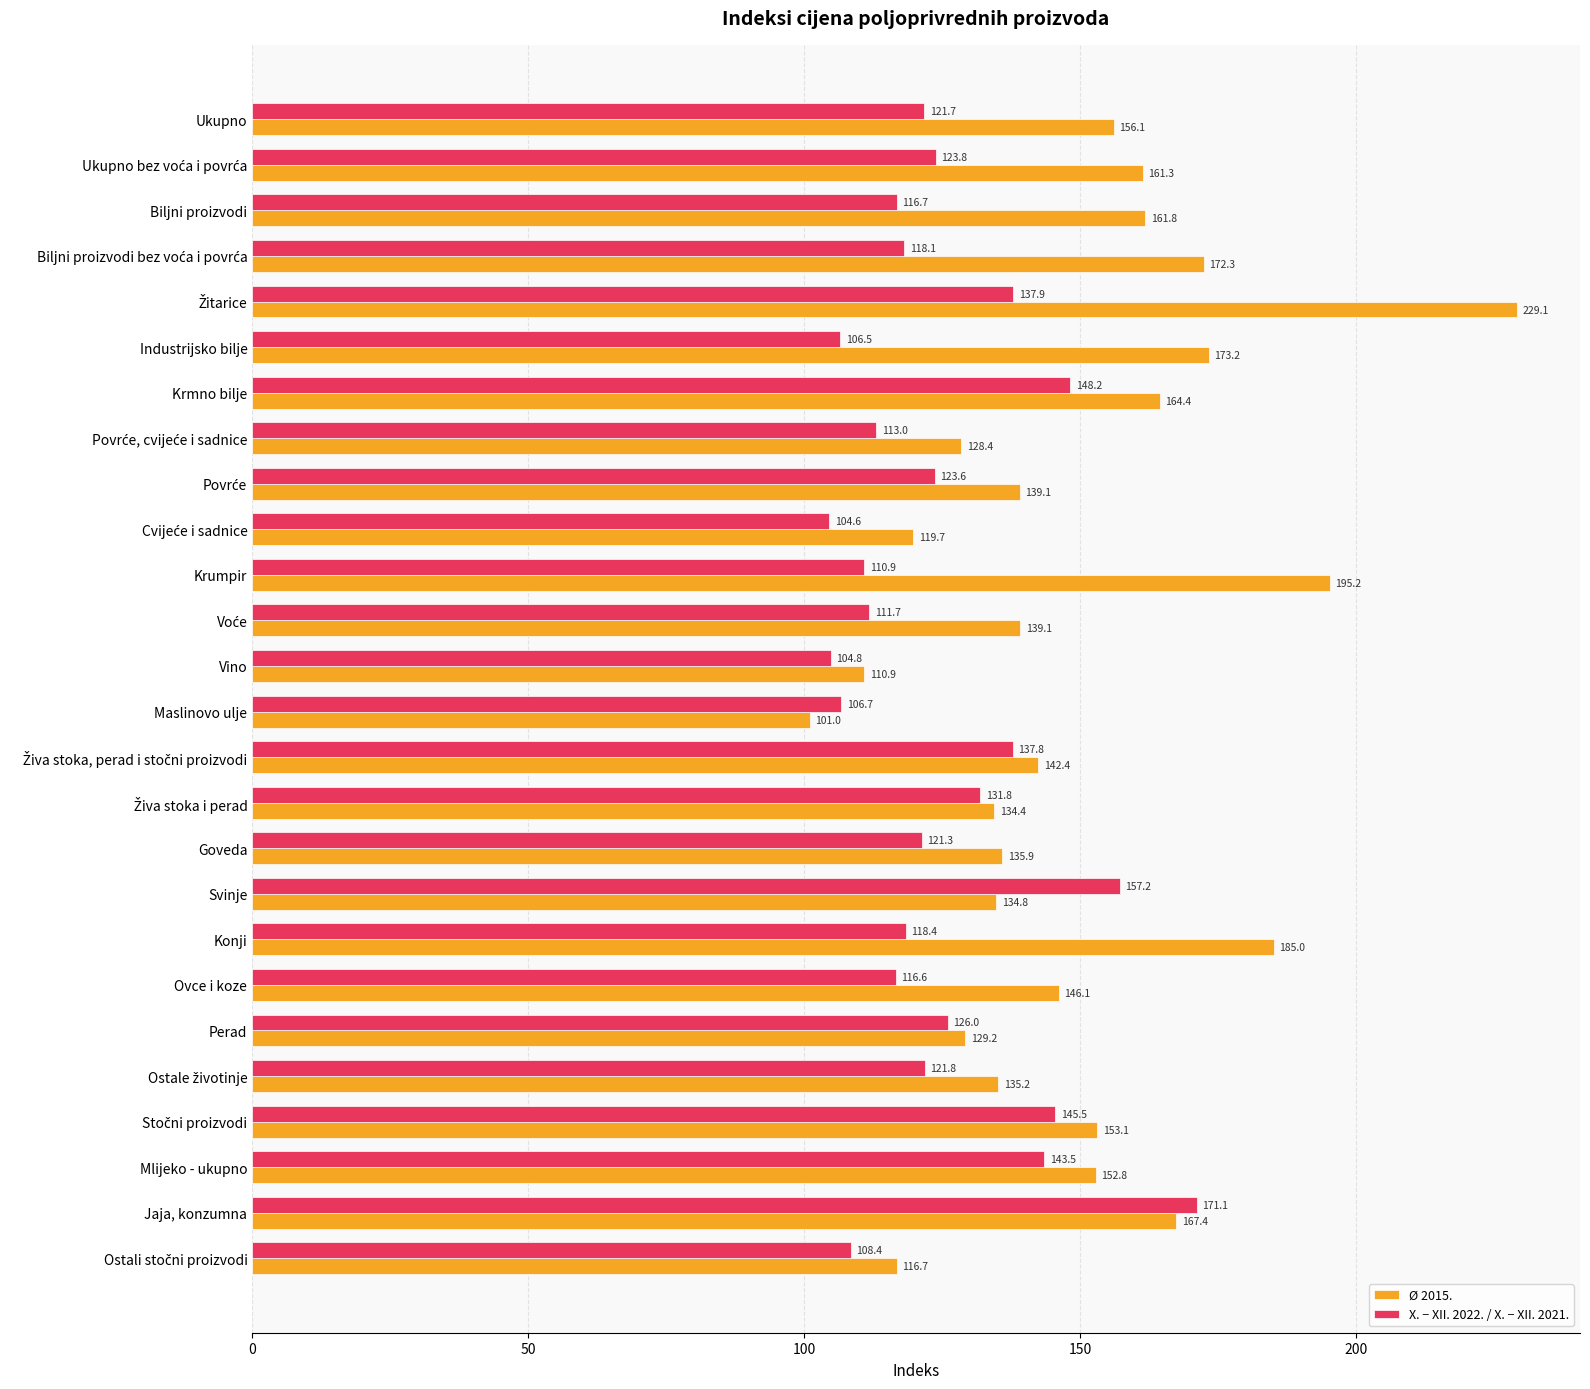

Is the value of X. − XII. 2022. / X. − XII. 2021. at Perad greater than the value of Ø 2015. at Krumpir?

No